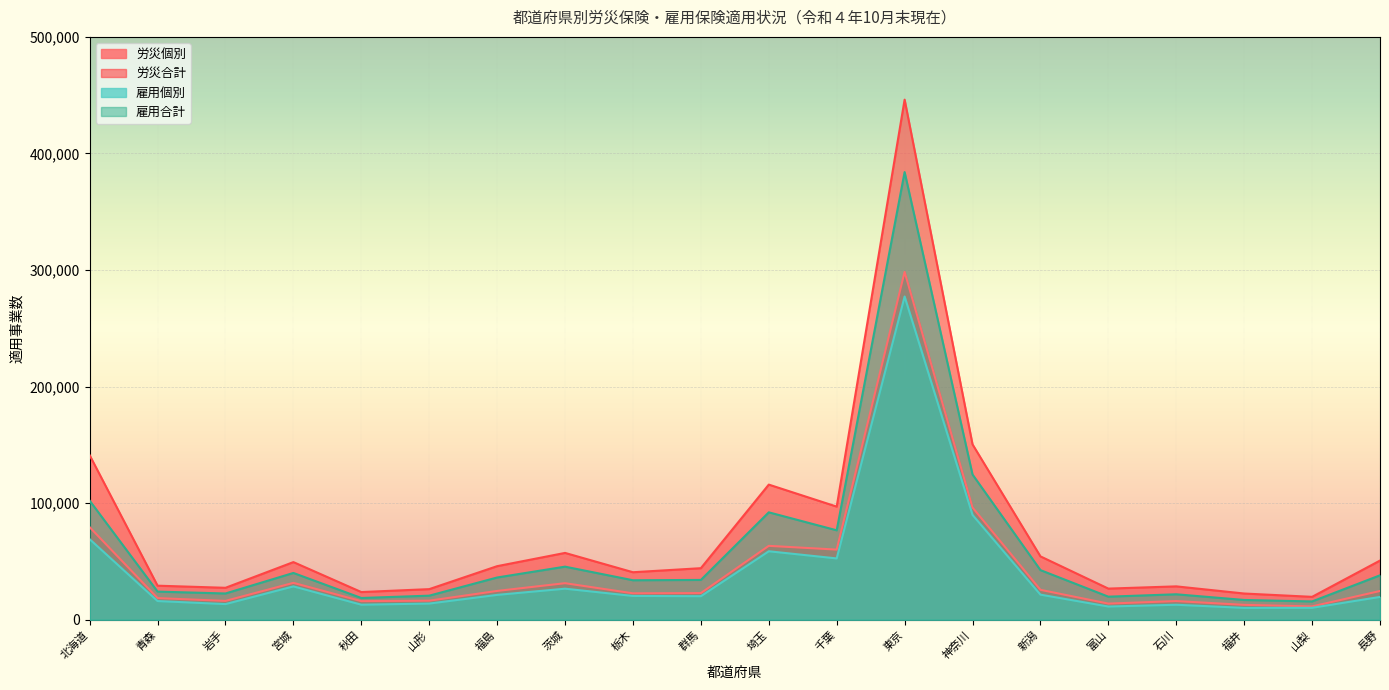

What is the minimum value for 労災合計?

19612